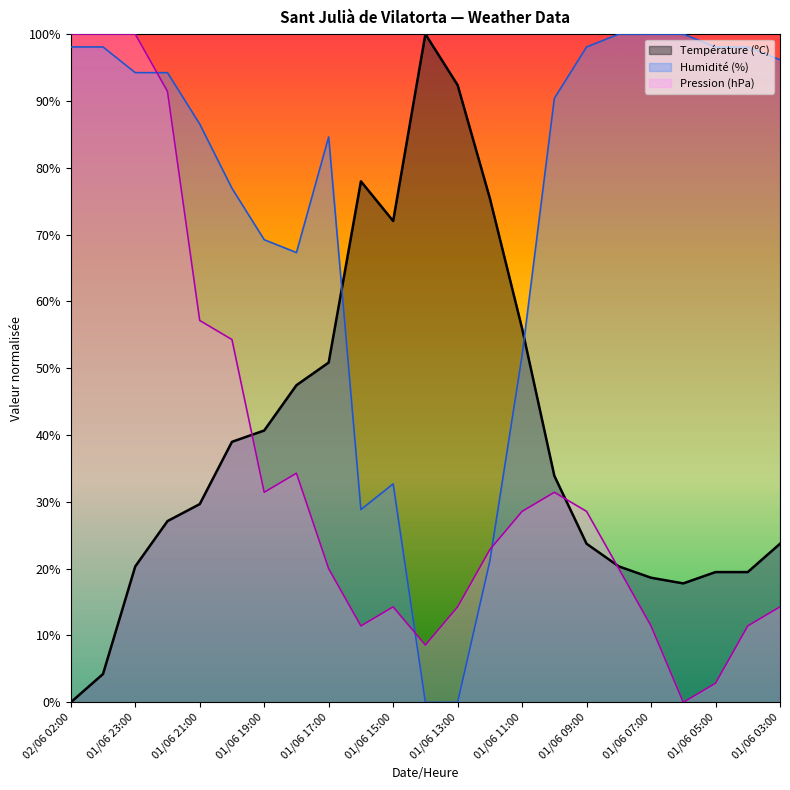

The Pression (hPa) series shows 61.6 at 02/06 01:00. True or false?

False